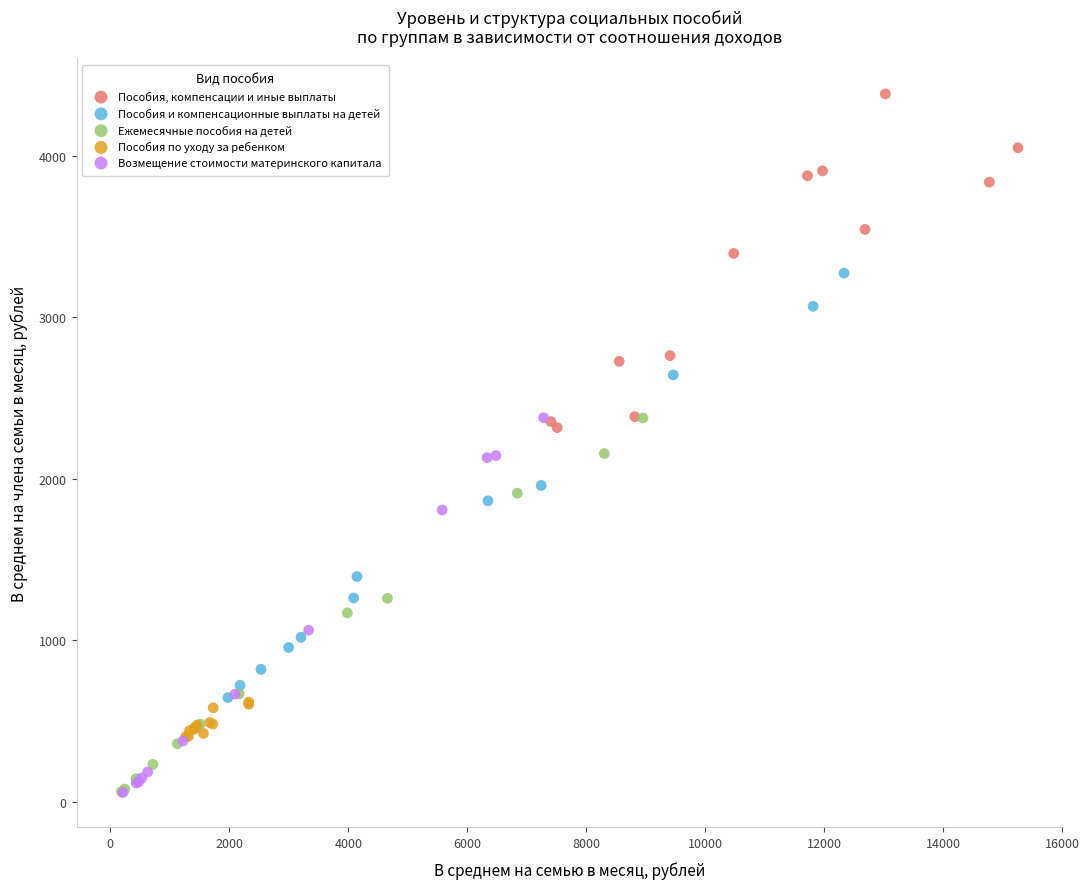

Which series reaches the maximum Y coordinate?

Пособия, компенсации и иные выплаты